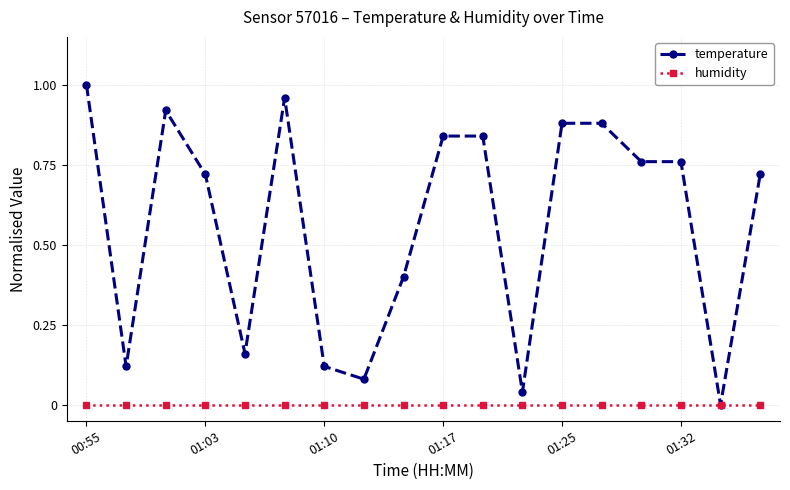

Which series has the largest range (max minus min)?

temperature